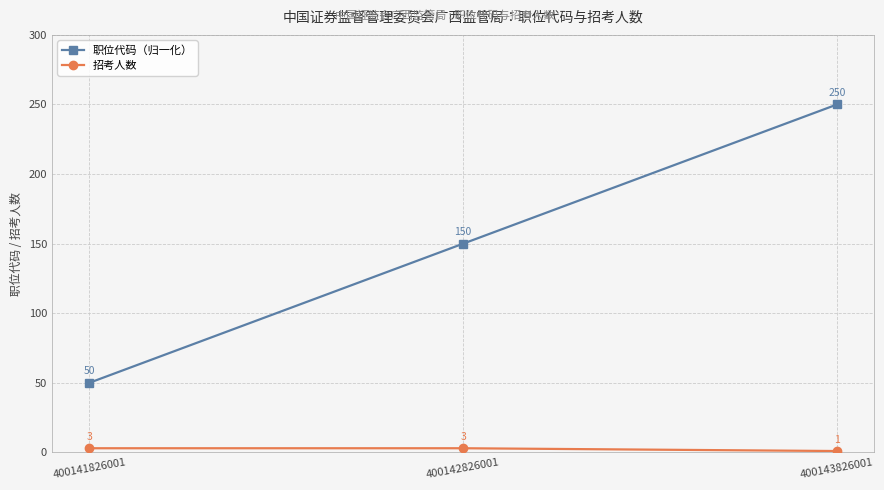

The value of 职位代码（归一化） at 400143826001 is 113. True or false?

False